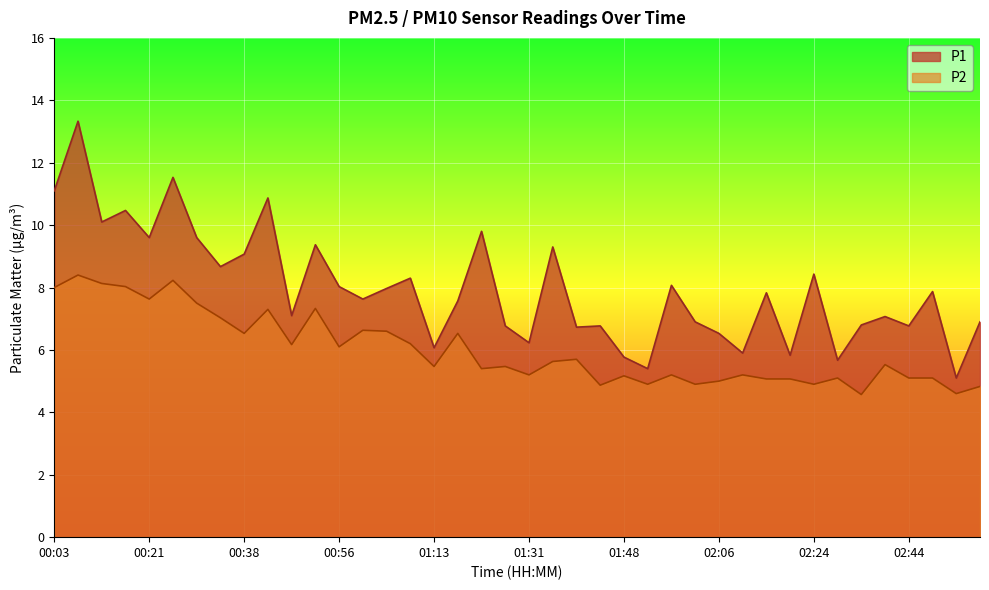

How many lines are shown in the chart?

2